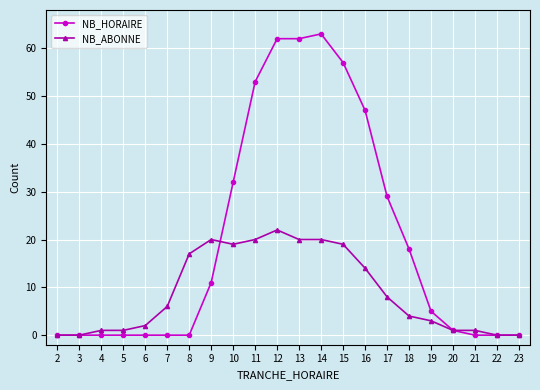

At which label is NB_HORAIRE closest to 31?

10